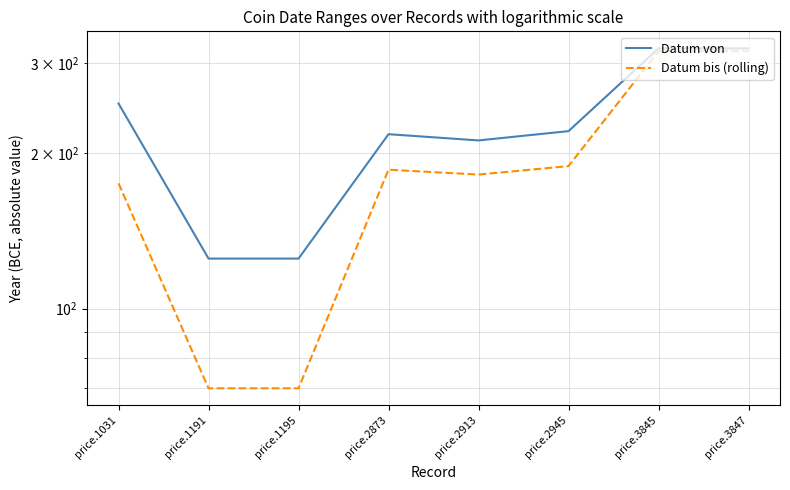

What are all the series names shown in the legend?

Datum von, Datum bis (rolling)